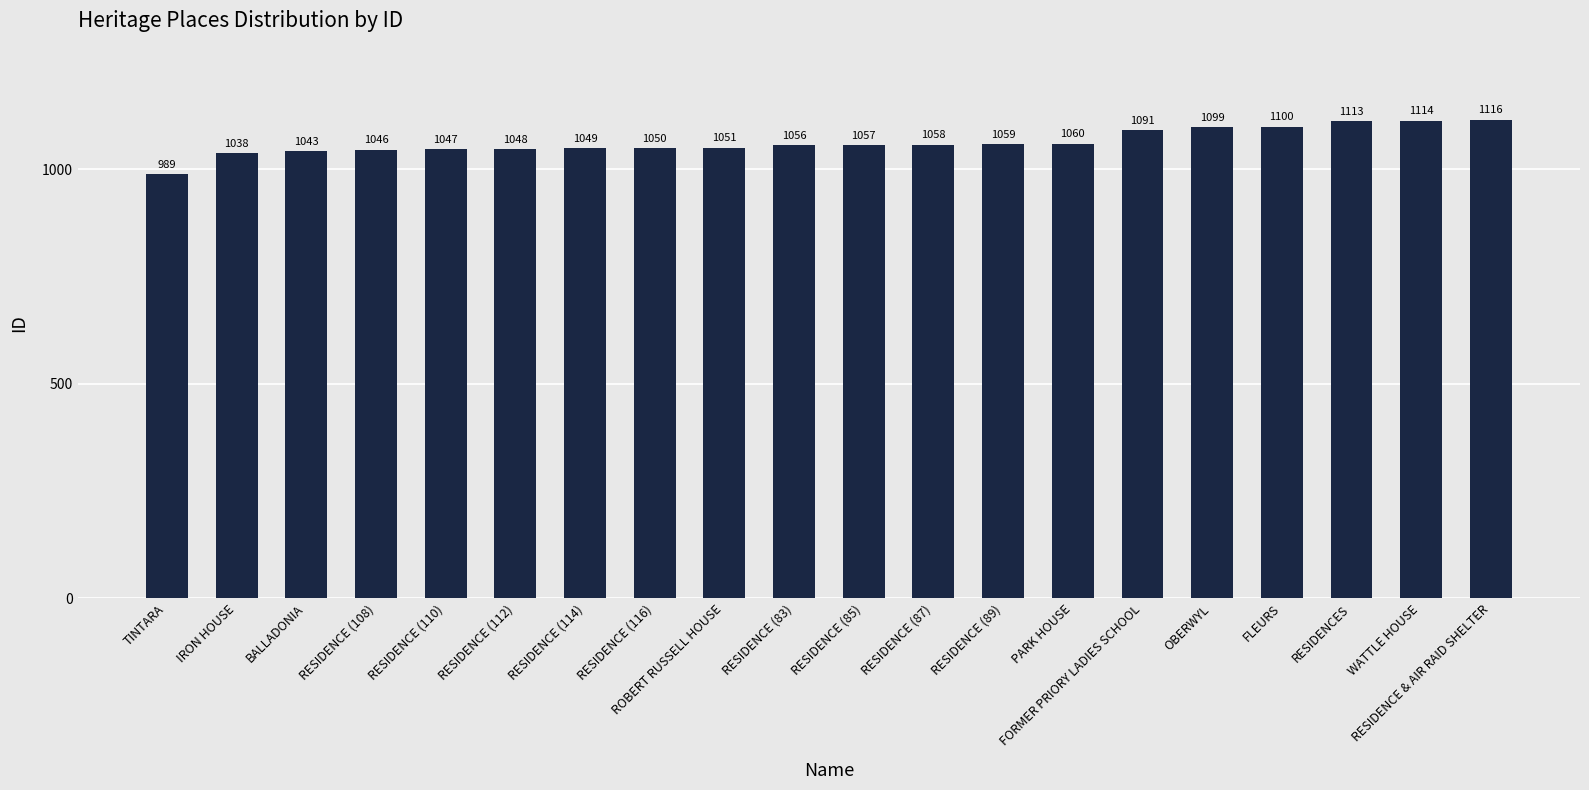

What is the label of the 3rd bar from the right?

RESIDENCES